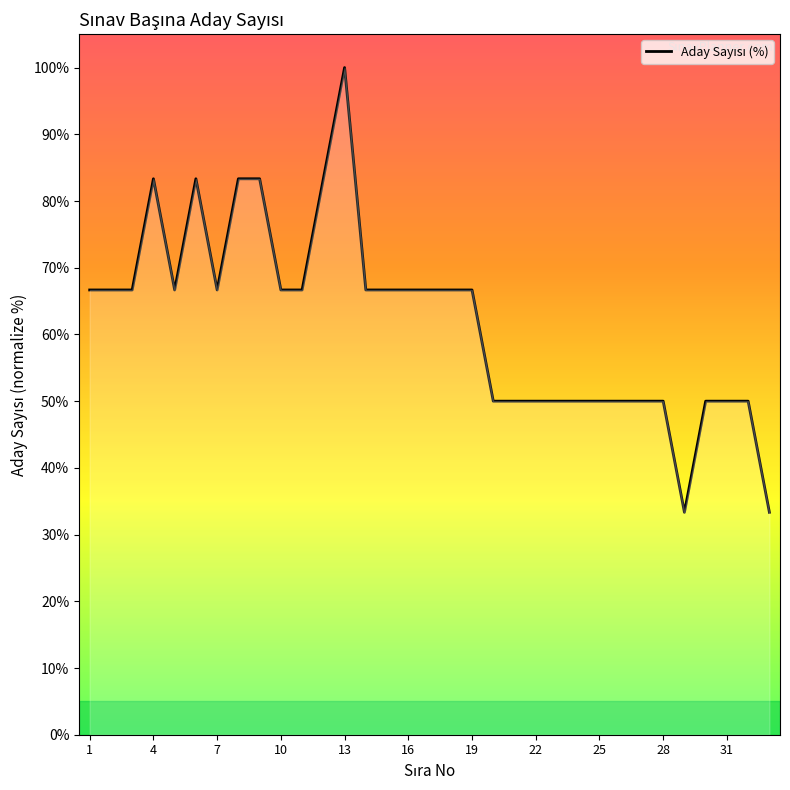

What is the maximum value shown in the chart?

100.0